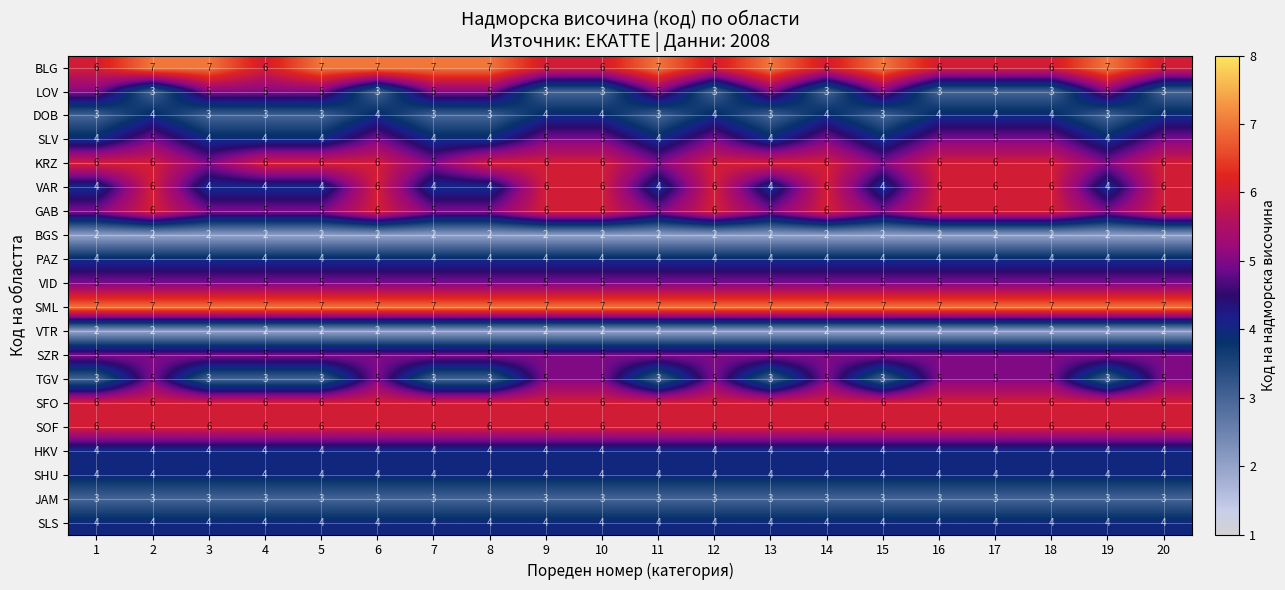

What is the sum of all SLS values?

80